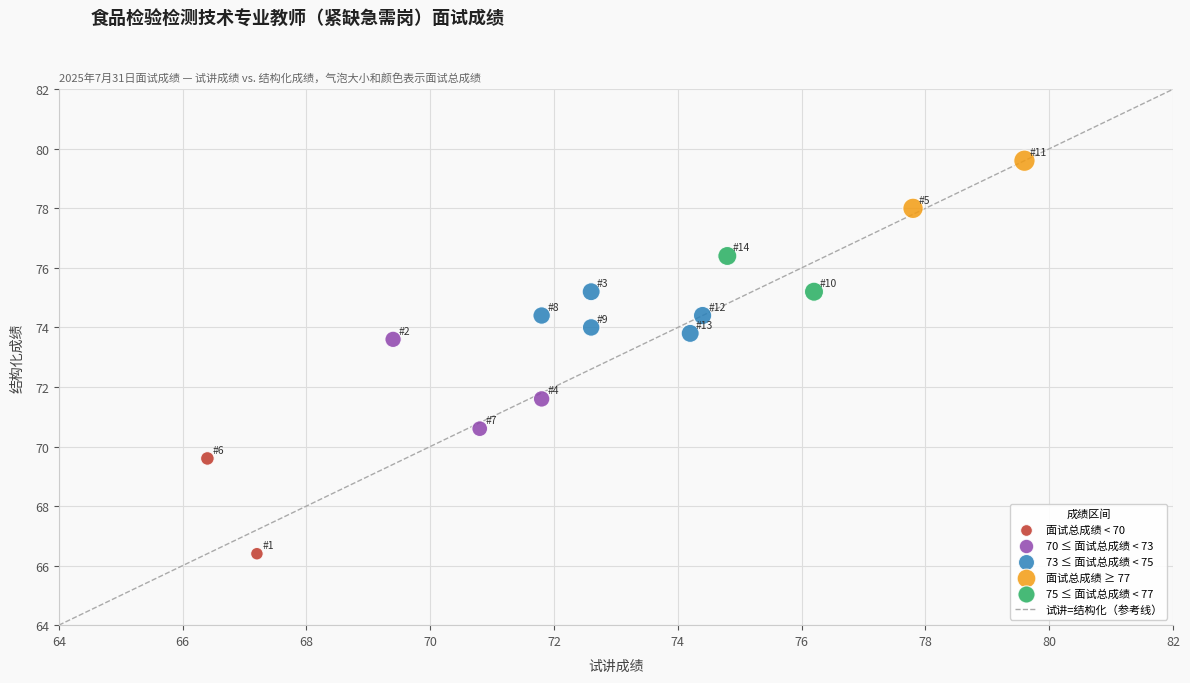

Which series reaches the maximum Y coordinate?

面试总成绩 ≥ 77